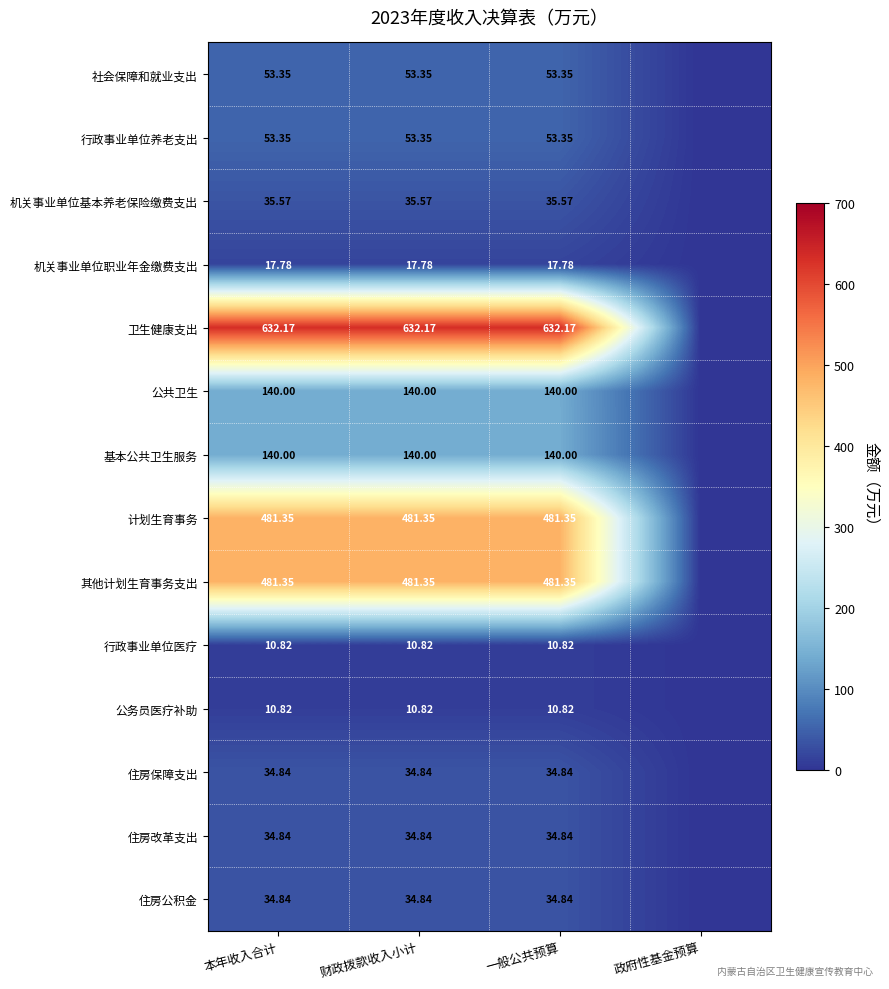

At how many categories does at least one series exceed 31?

3